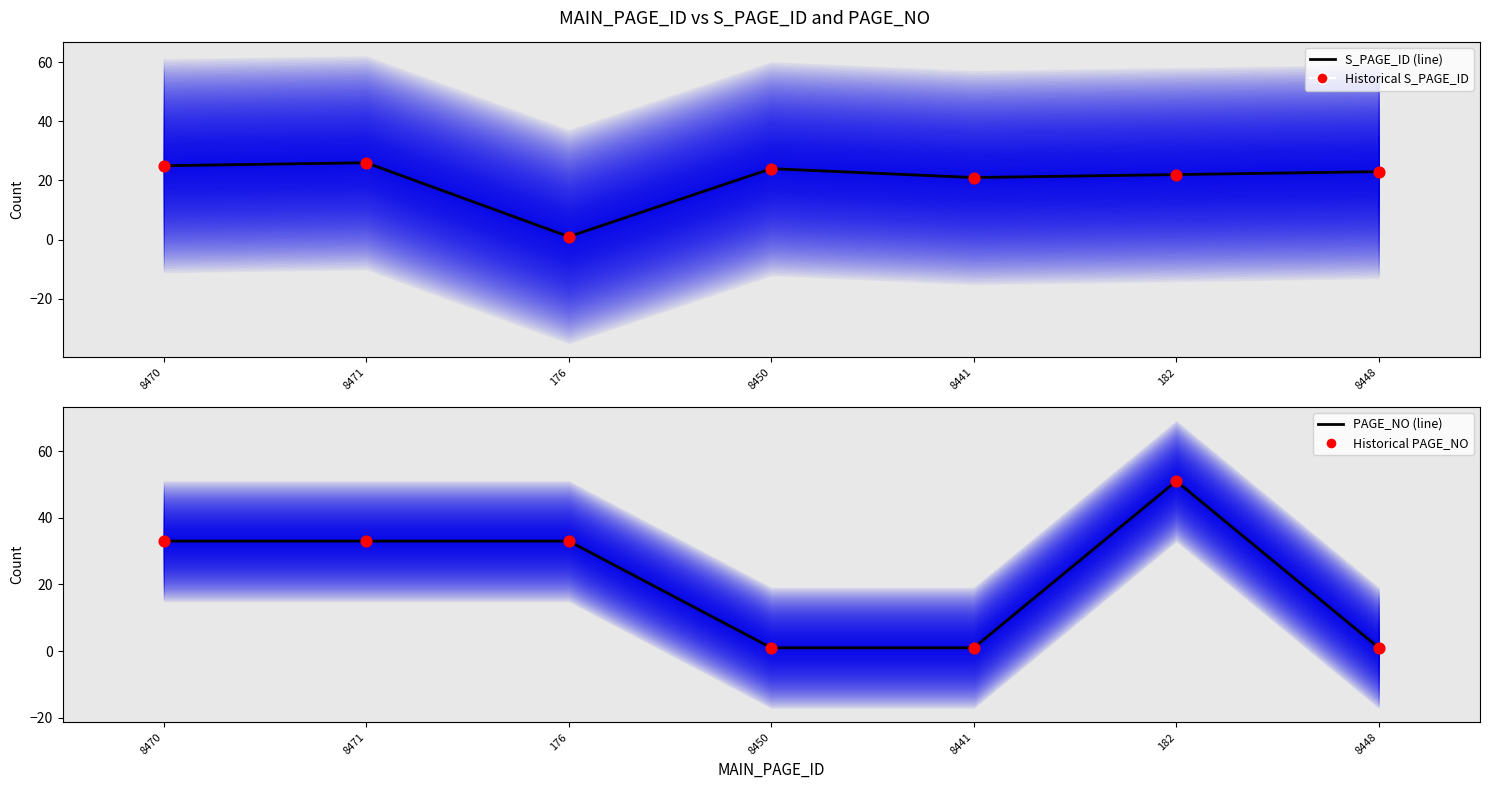

Is the value of PAGE_NO (line) at 176 greater than the value of S_PAGE_ID (line) at 8448?

Yes